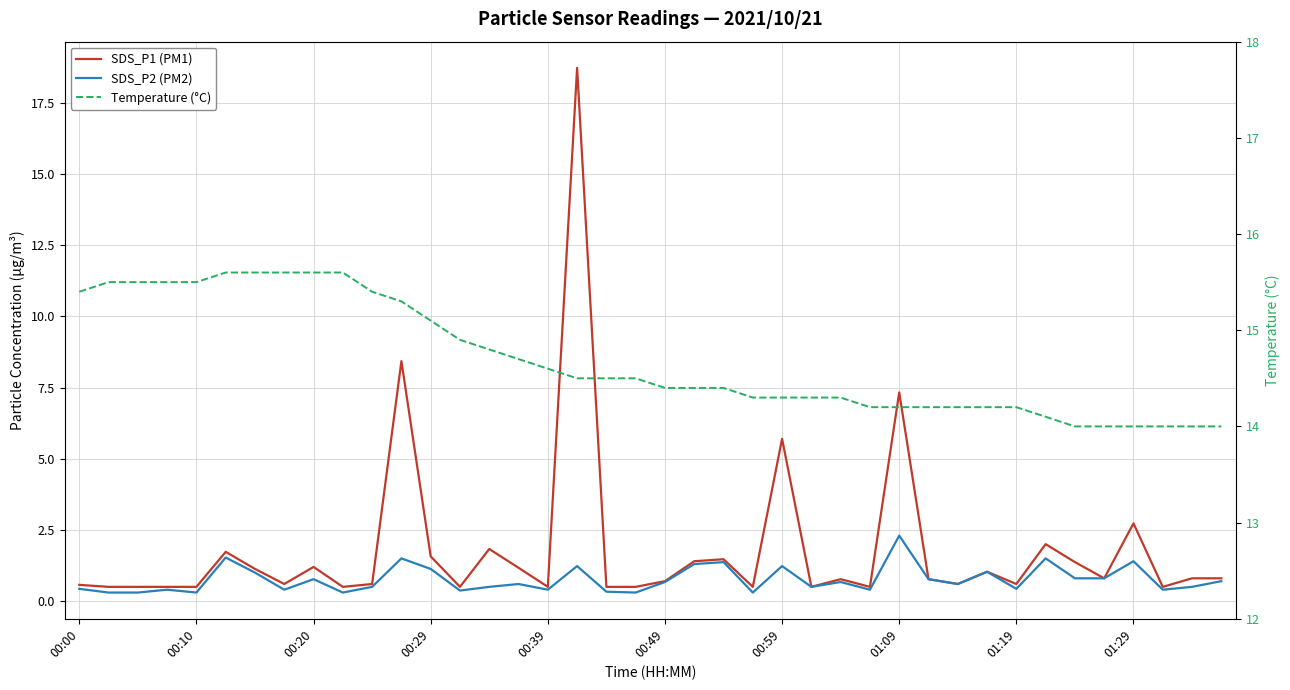

How many data points does each series have?

40